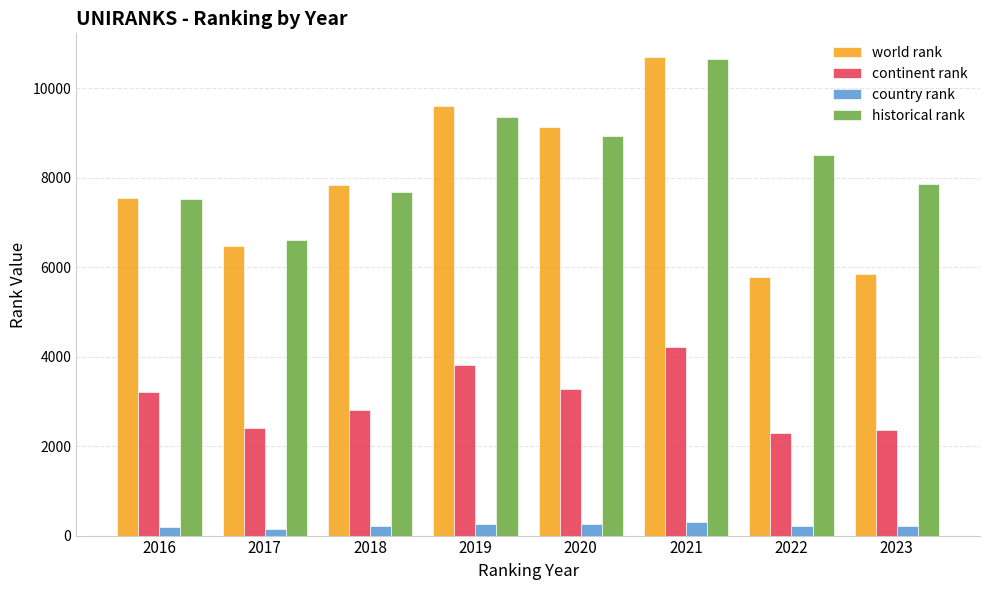

At 2022, list the series in order from smallest to largest.

country rank, continent rank, world rank, historical rank